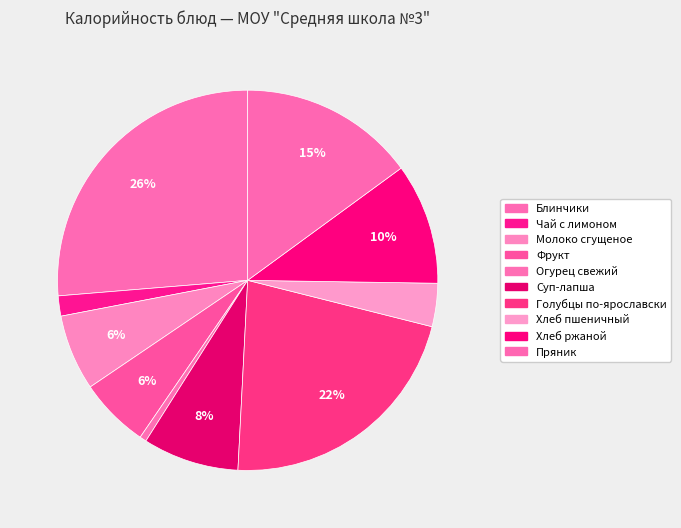

Which has a higher value, Голубцы по-ярославски or Суп-лапша?

Голубцы по-ярославски